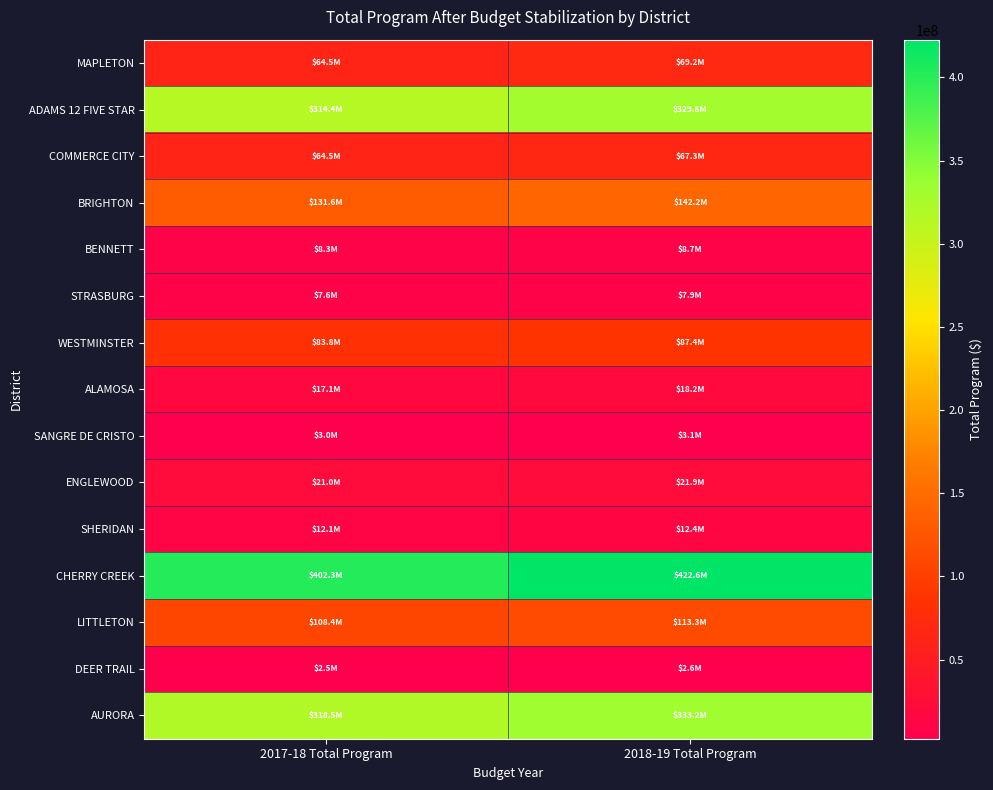

Rank the series by their maximum value, from lowest to highest.

DEER TRAIL, SANGRE DE CRISTO, STRASBURG, BENNETT, SHERIDAN, ALAMOSA, ENGLEWOOD, COMMERCE CITY, MAPLETON, WESTMINSTER, LITTLETON, BRIGHTON, ADAMS 12 FIVE STAR, AURORA, CHERRY CREEK